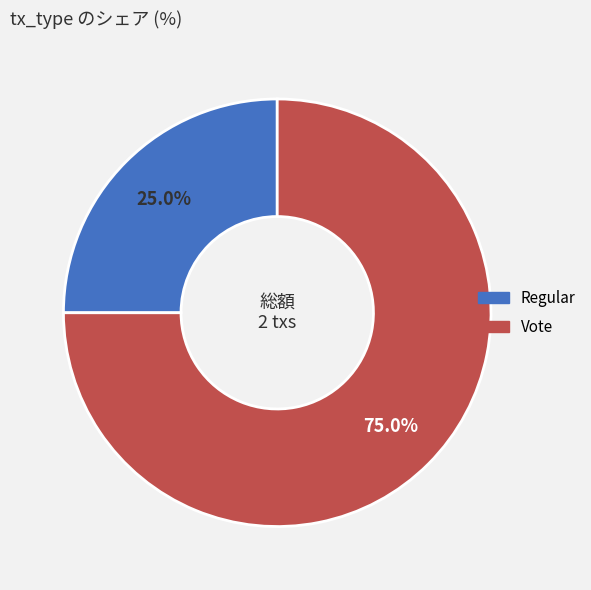

Between Regular and Vote, which is larger?

Vote